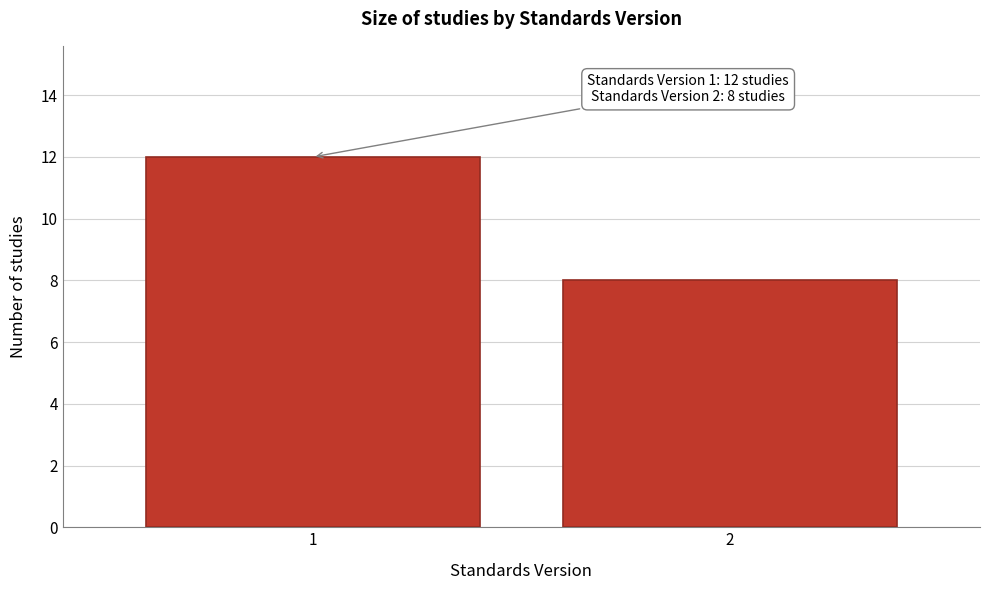

Reading left to right, list all the values displayed in this chart.

12	8